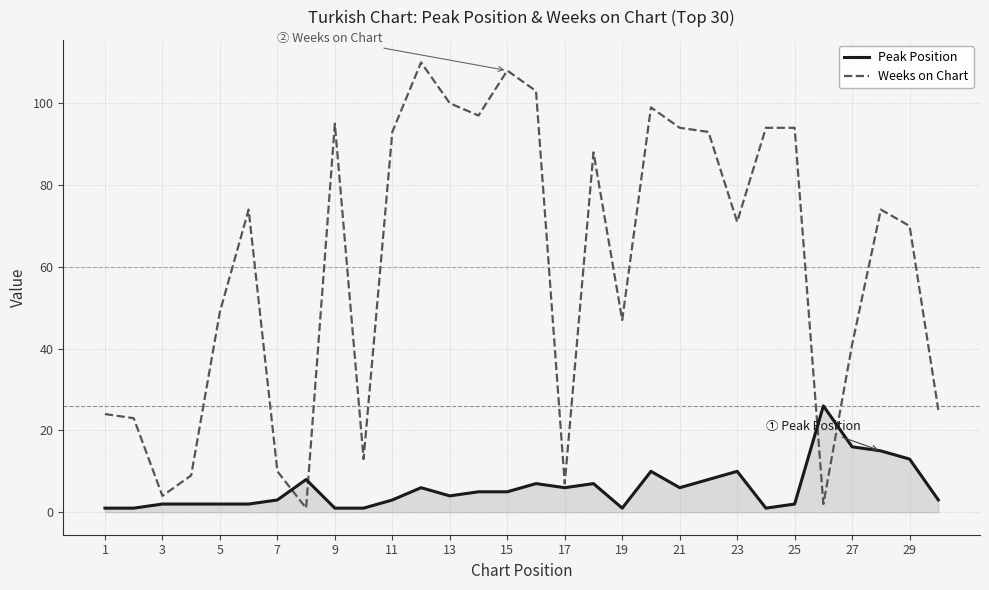

Rank the series by their maximum value, from highest to lowest.

Weeks on Chart, Peak Position